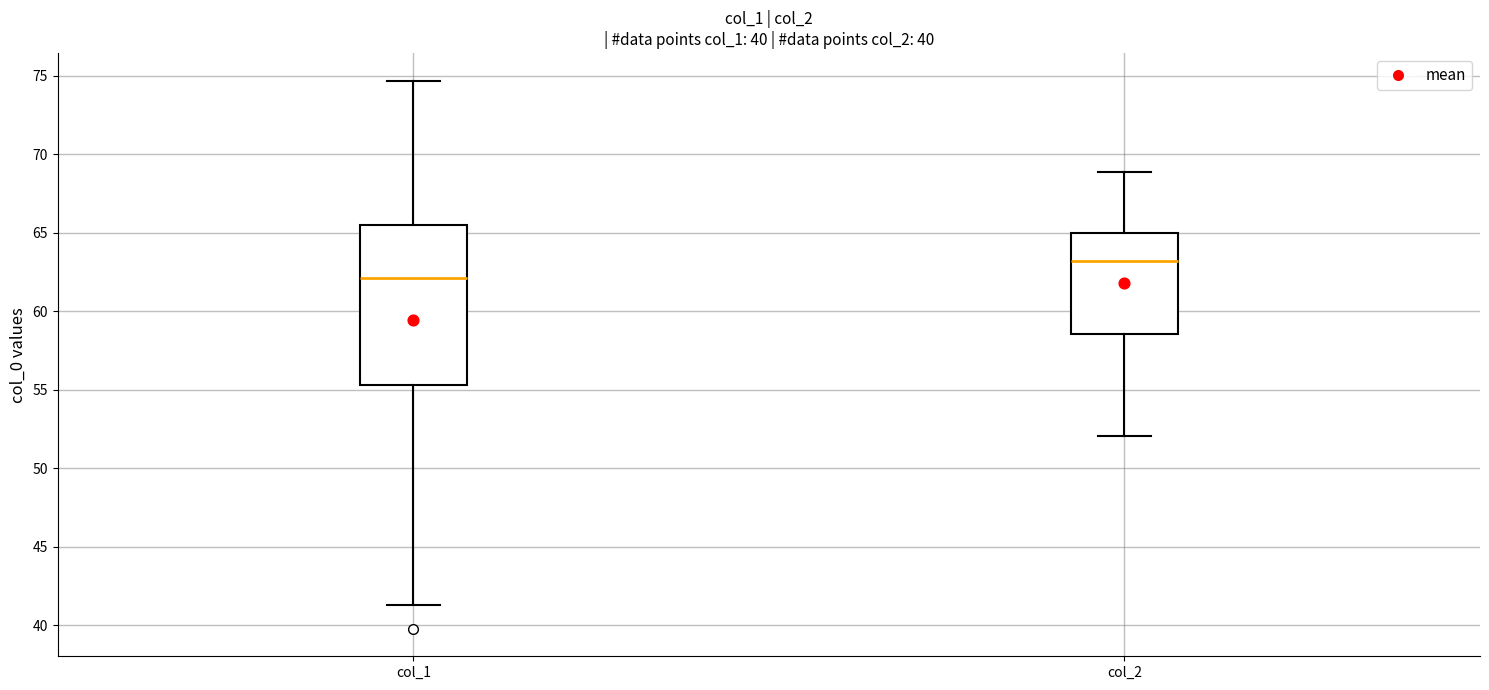

Where does the lower whisker of the box for col_2 end on the y-axis? The values are not printed on the chart, so give them approximately, as read against the axis.

52.0